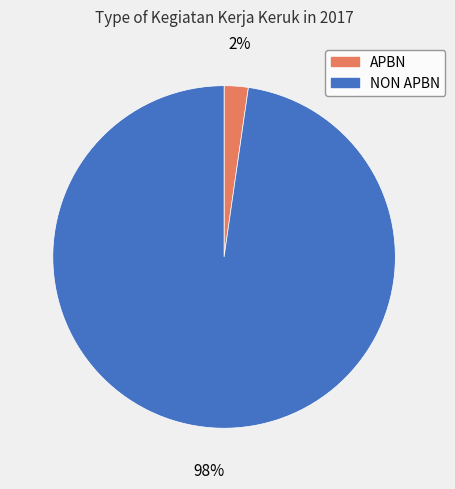

Do APBN and NON APBN together represent more than half of the pie?

Yes